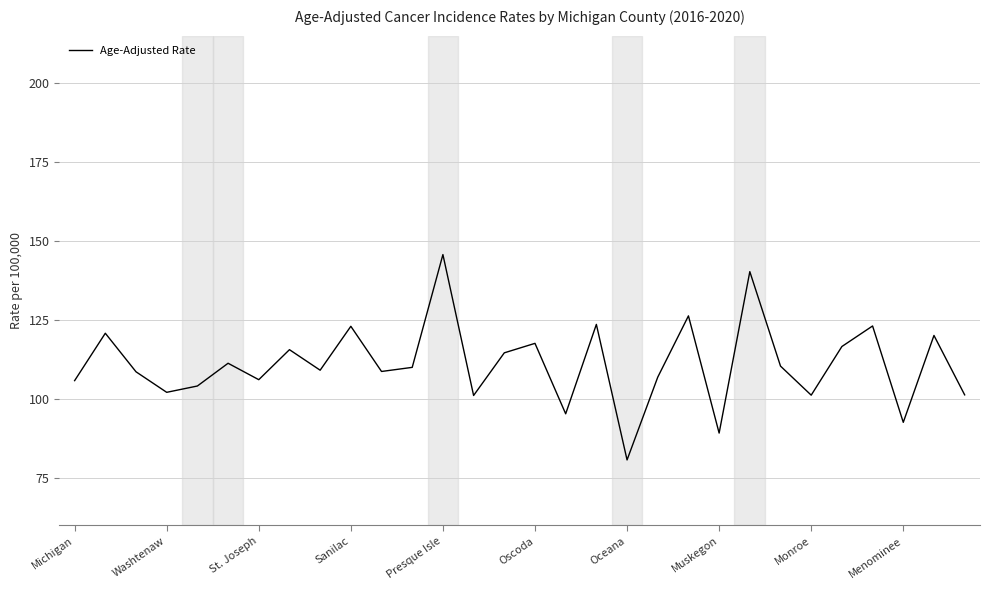

How many interior local peaks (higher than both neighbors) does the data have?

11